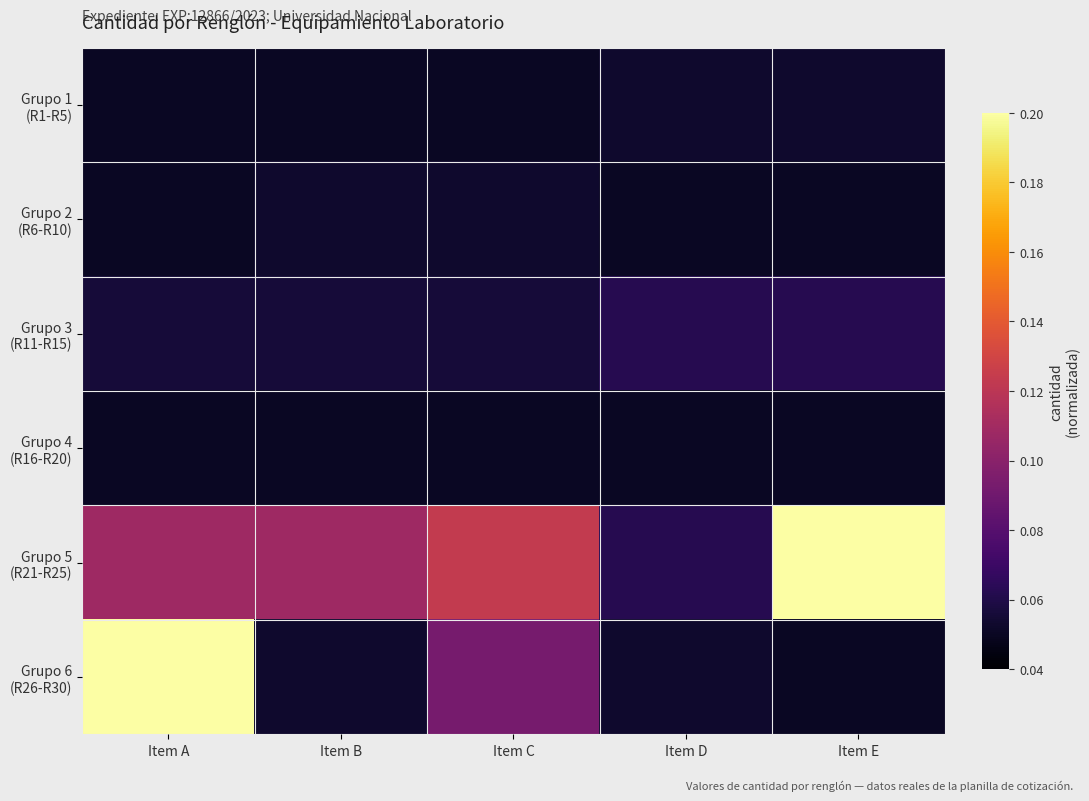

What is the spread (max minus min) of values at Item E?

0.2